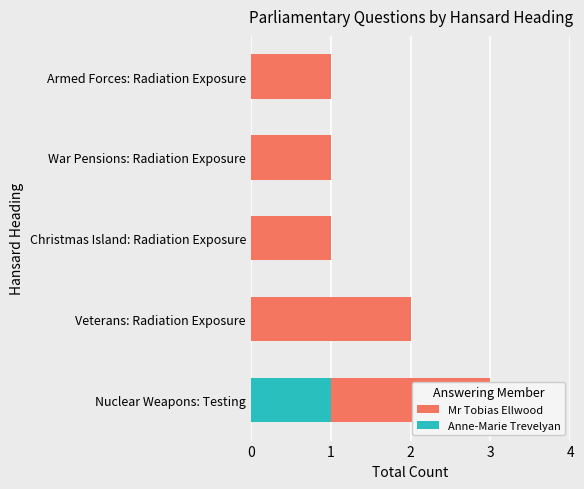

What is the difference between the Anne-Marie Trevelyan values at Nuclear Weapons: Testing and Veterans: Radiation Exposure?

1